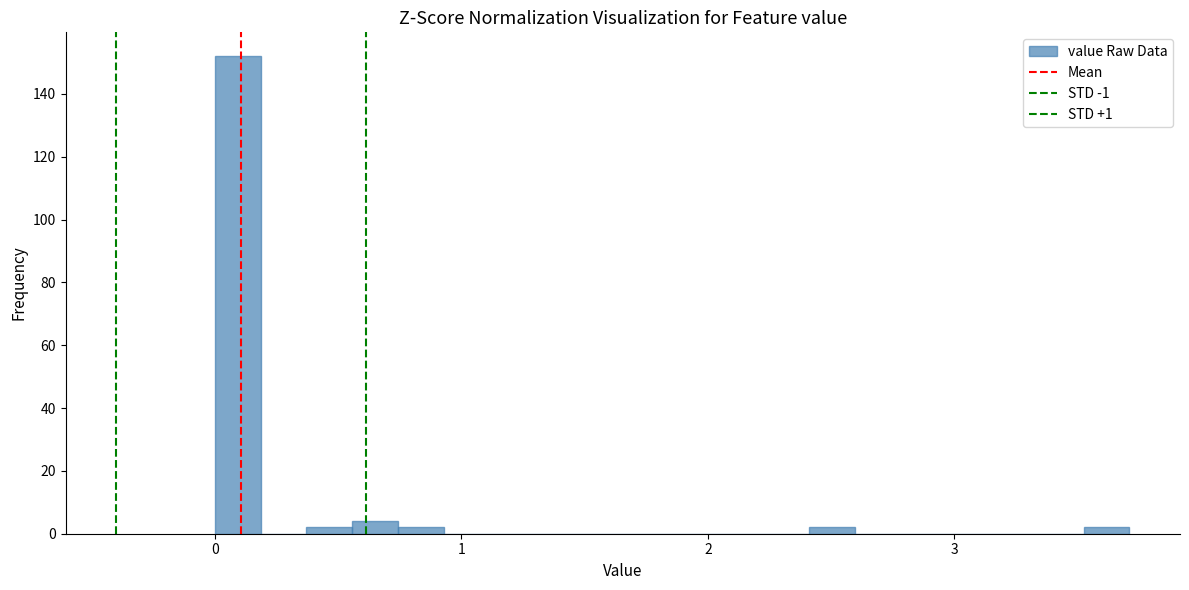

Read against the x-axis, roughly where is the centre of the tallest bar?

0.1